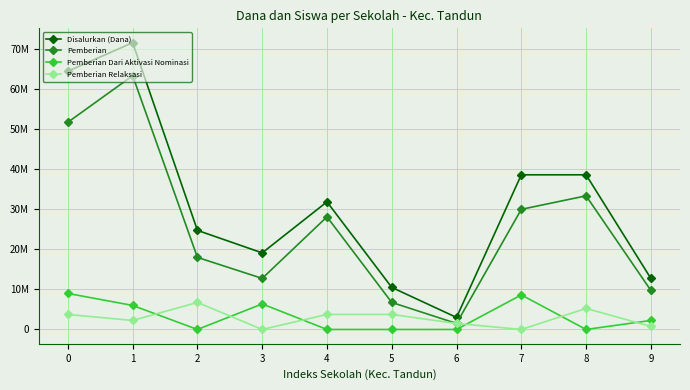

Between 0 and 7, which series saw the biggest shift?

Disalurkan (Dana)